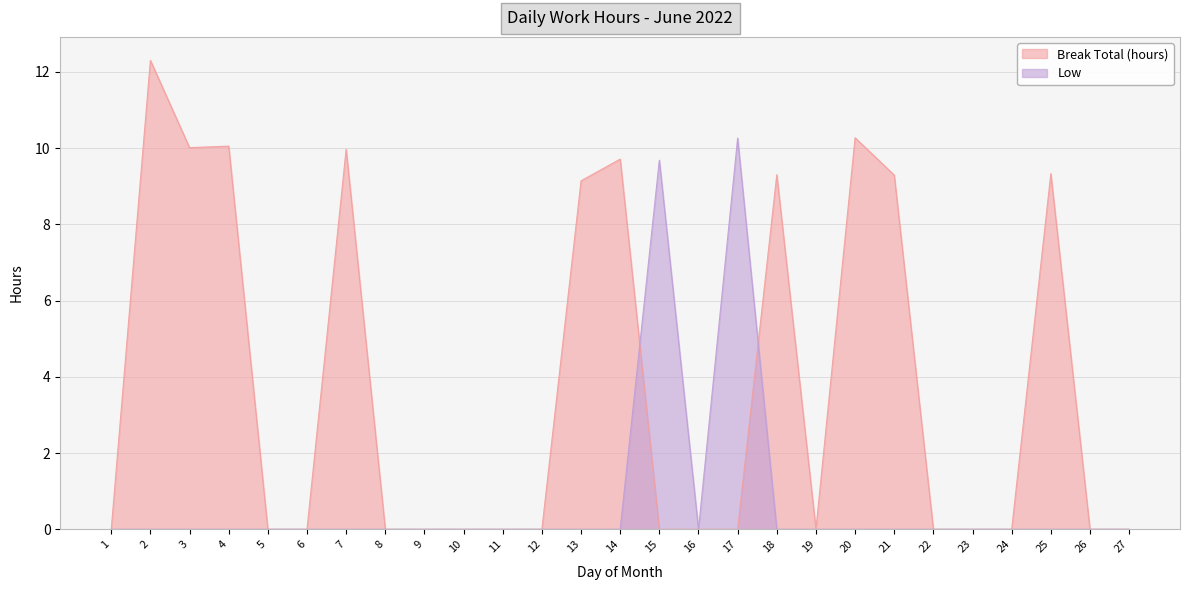

How many distinct data groups are displayed?

2